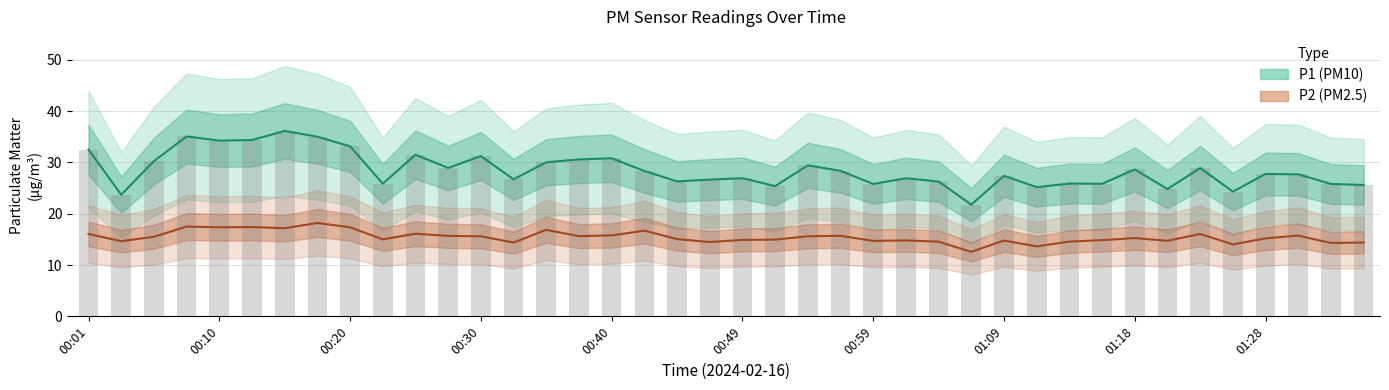

Is the value of P2 at 00:03 greater than the value of P1 at 01:06?

No